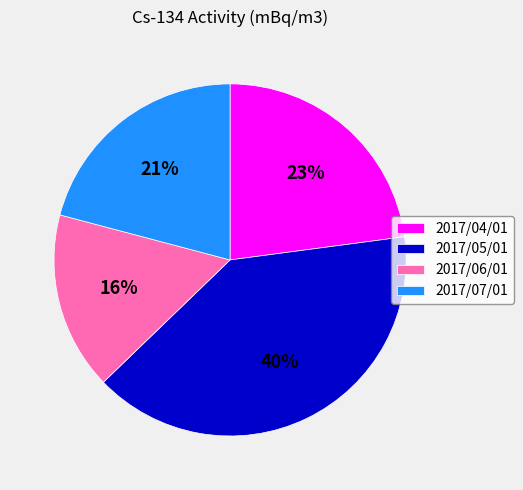

What is the largest slice in the pie chart?

2017/05/01